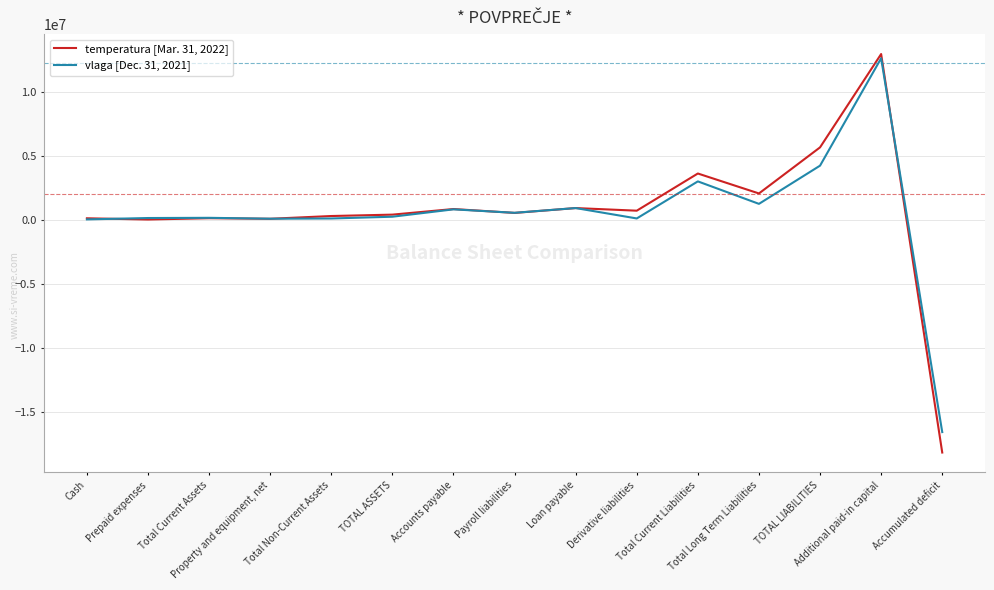

Rank the series at Property and equipment, net from lowest to highest value.

temperatura [Mar. 31, 2022], vlaga [Dec. 31, 2021]